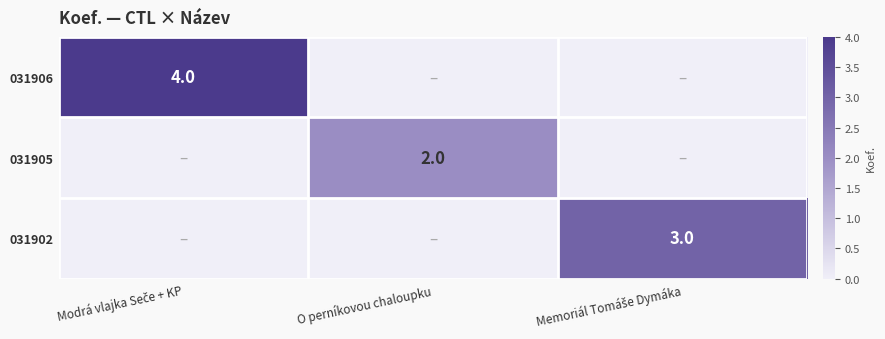

Is it true that 031905 equals 3 at O perníkovou chaloupku?

False